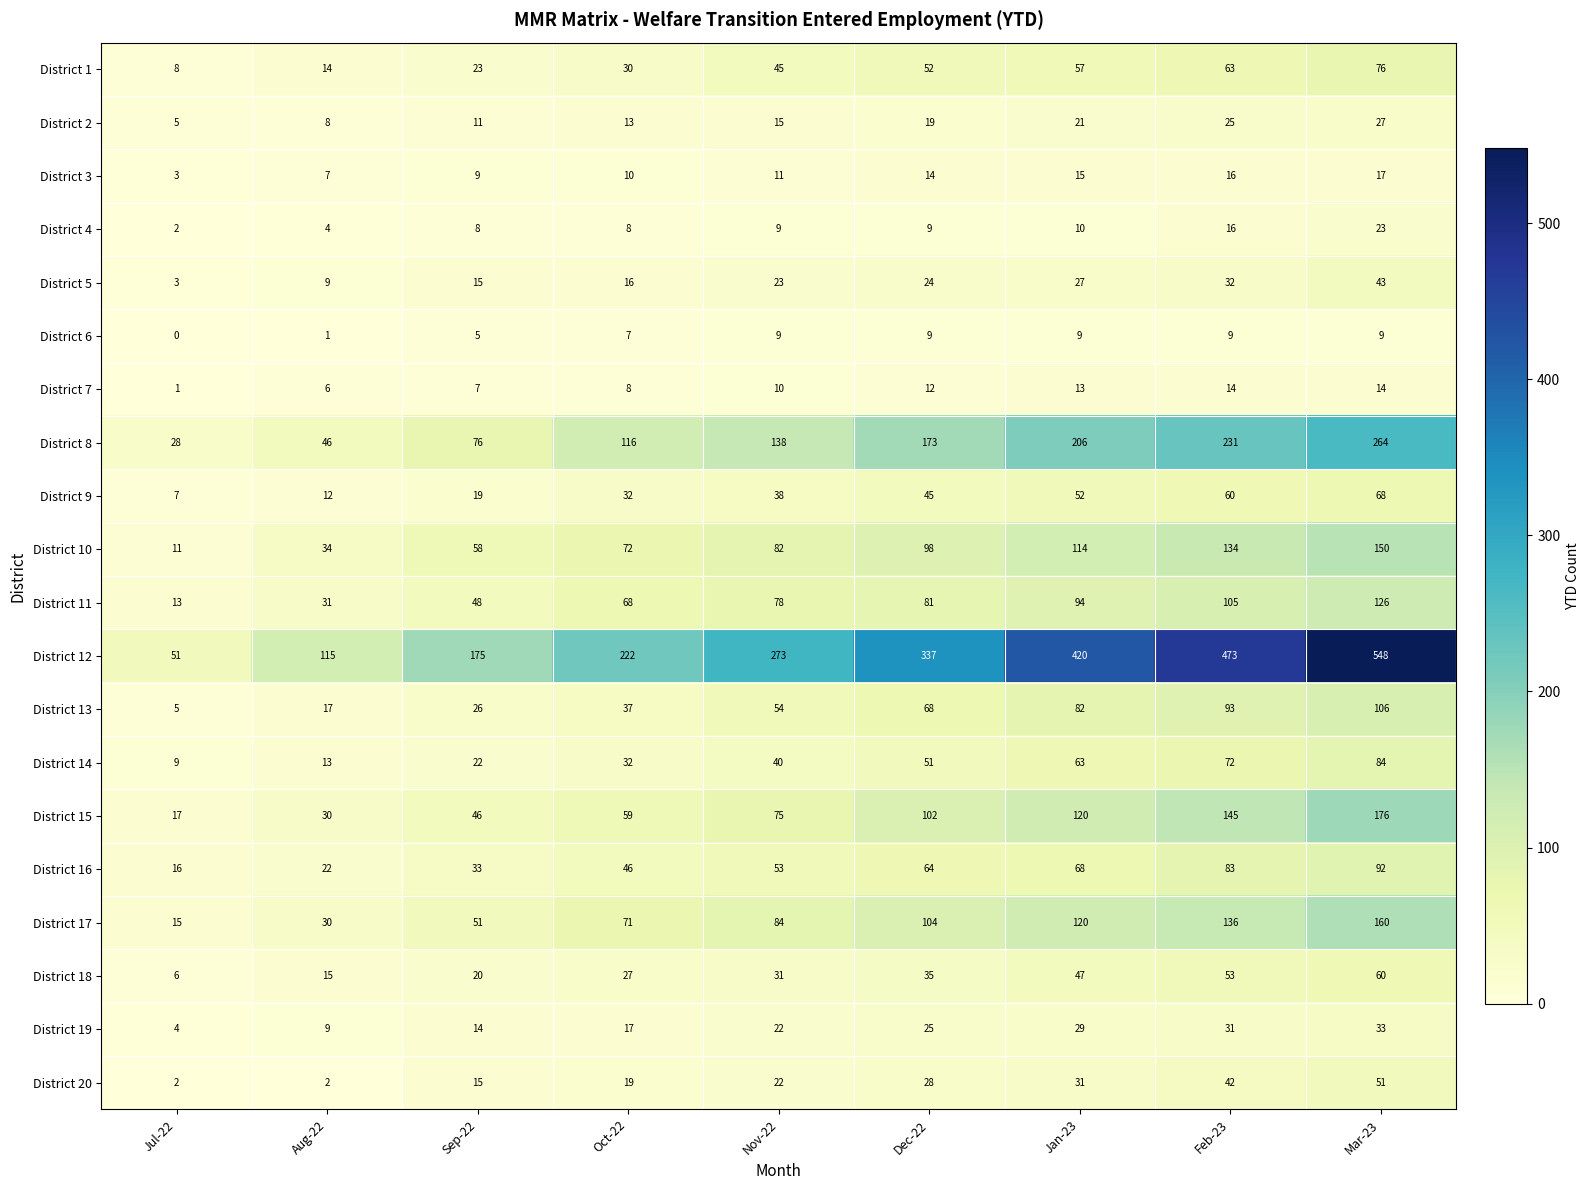

List the series in order of their peak value, lowest first.

District 6, District 7, District 3, District 4, District 2, District 19, District 5, District 20, District 18, District 9, District 1, District 14, District 16, District 13, District 11, District 10, District 17, District 15, District 8, District 12